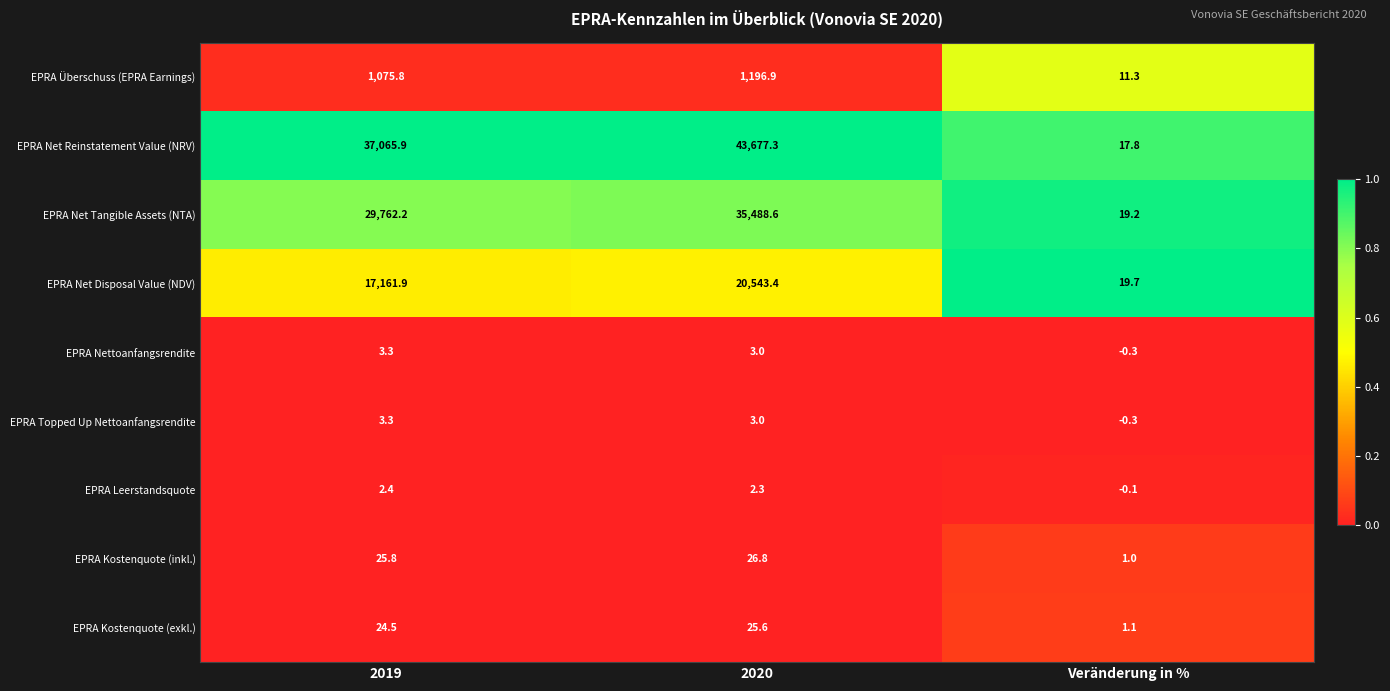

What is the spread (max minus min) of values at 2019?

37063.5